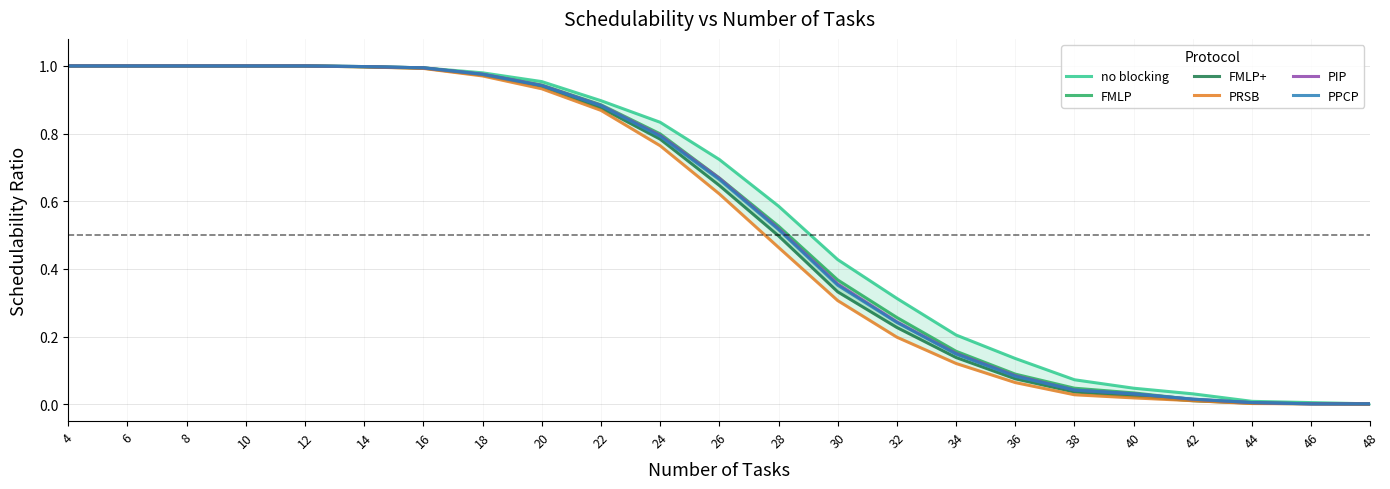

True or false: FMLP and FMLP+ intersect in this chart.

False